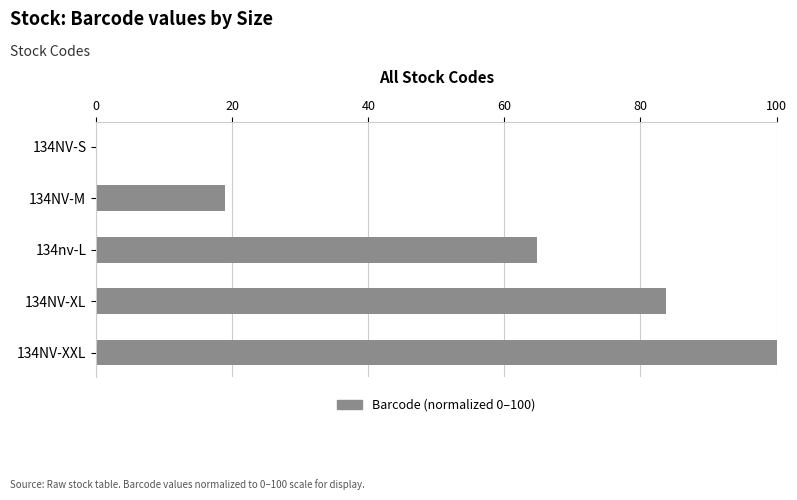

What is the greatest value displayed?

100.0